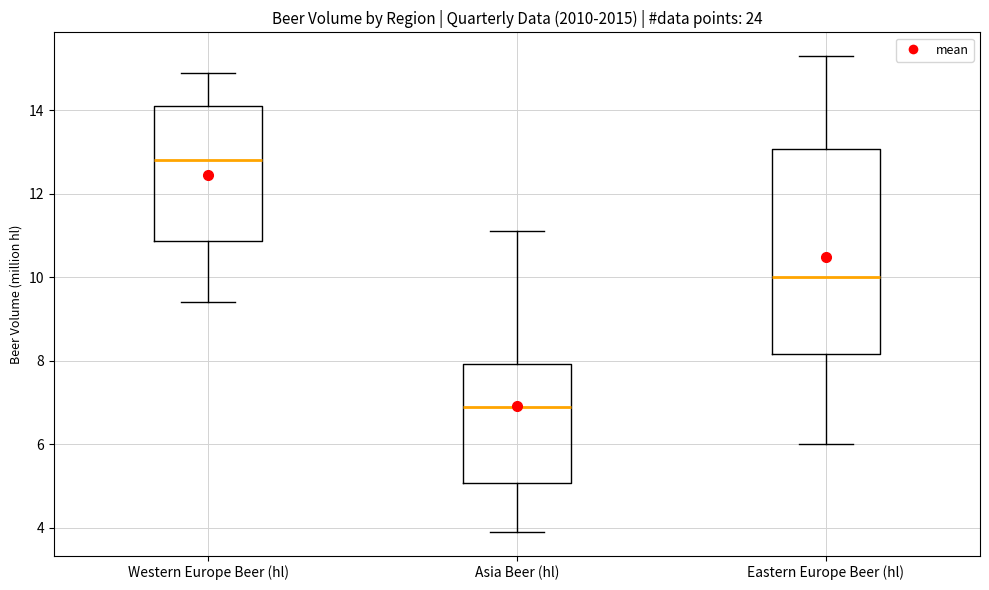

Which box is the tallest, from its lower edge to its upper edge?

Eastern Europe Beer (hl)